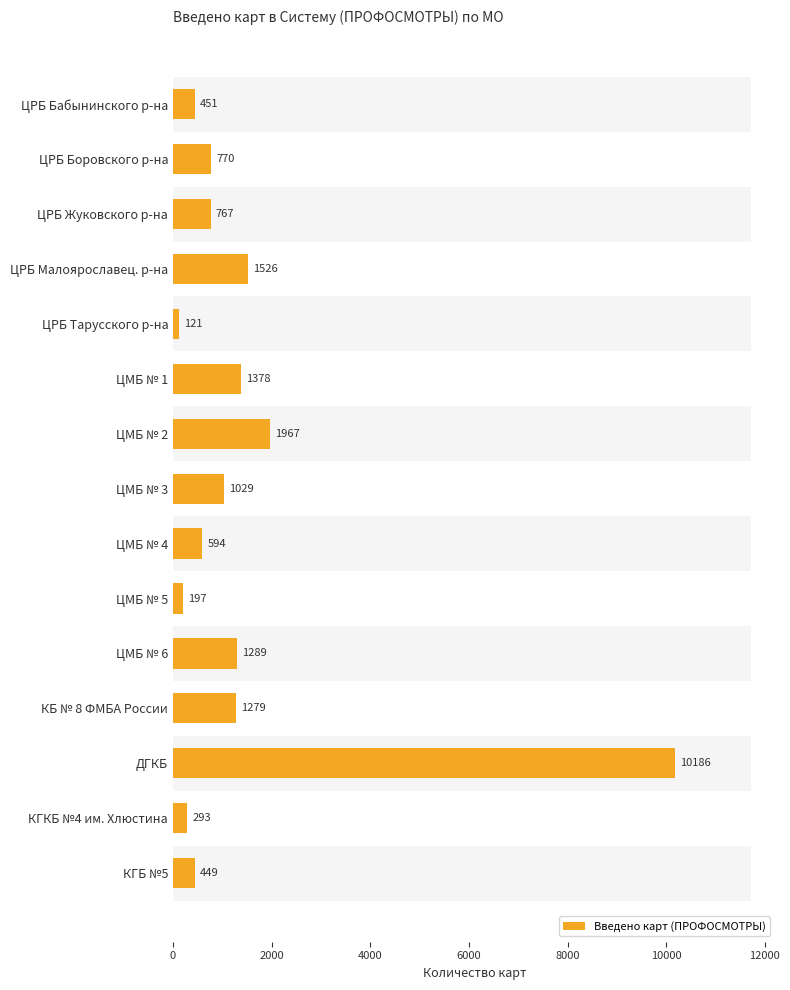

Count the number of categories in the chart.

15